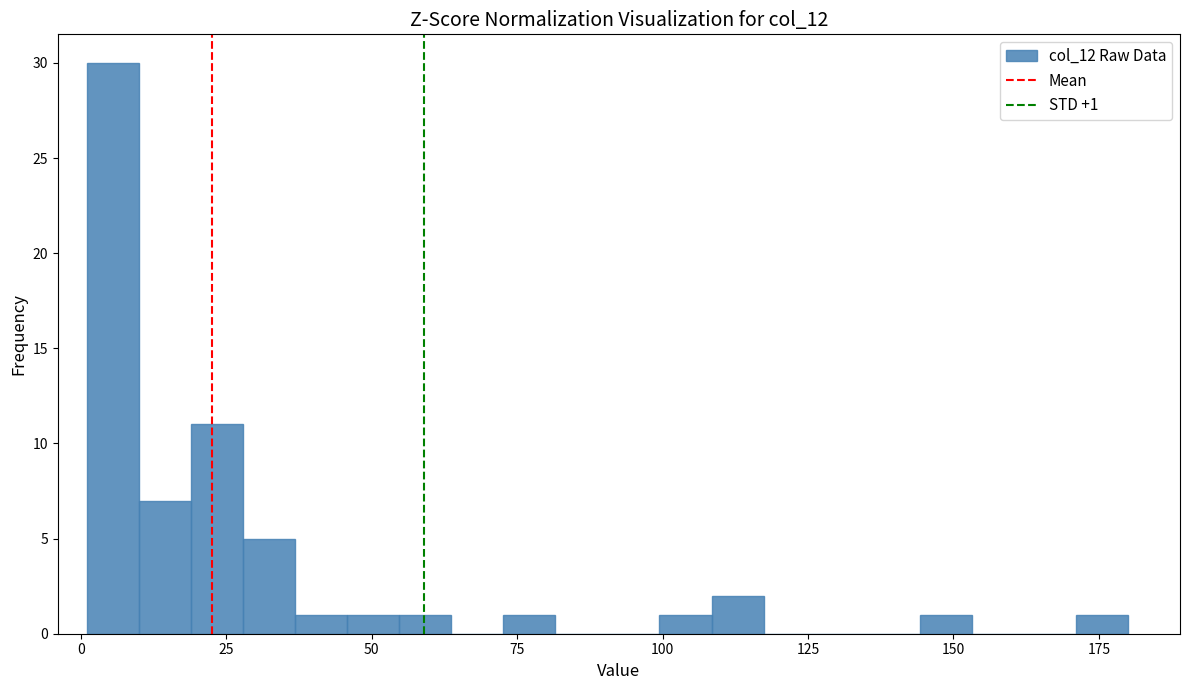

Around what value on the x-axis is the tallest bar? Give the approximate position of its centre, as read against the axis.

5